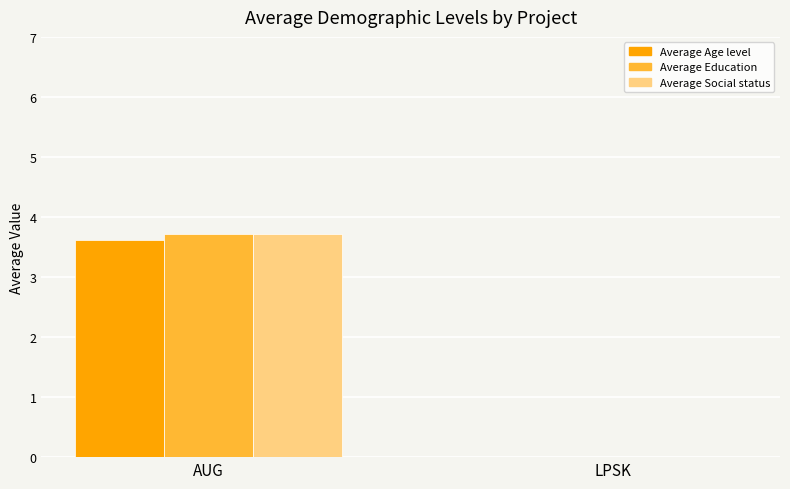

What is the total value across all series at AUG?

11.0